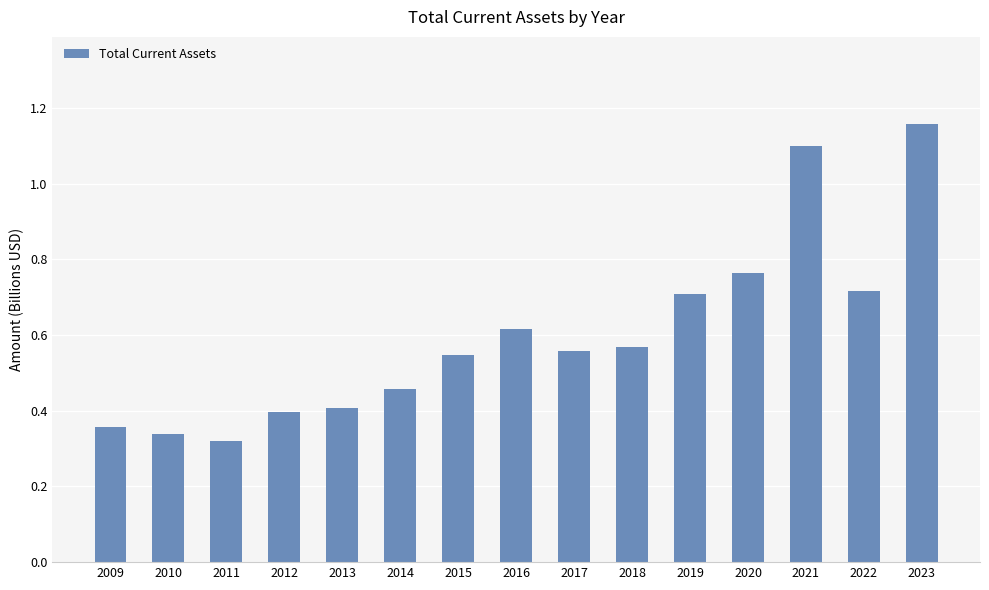

How many bars are there in total?

15